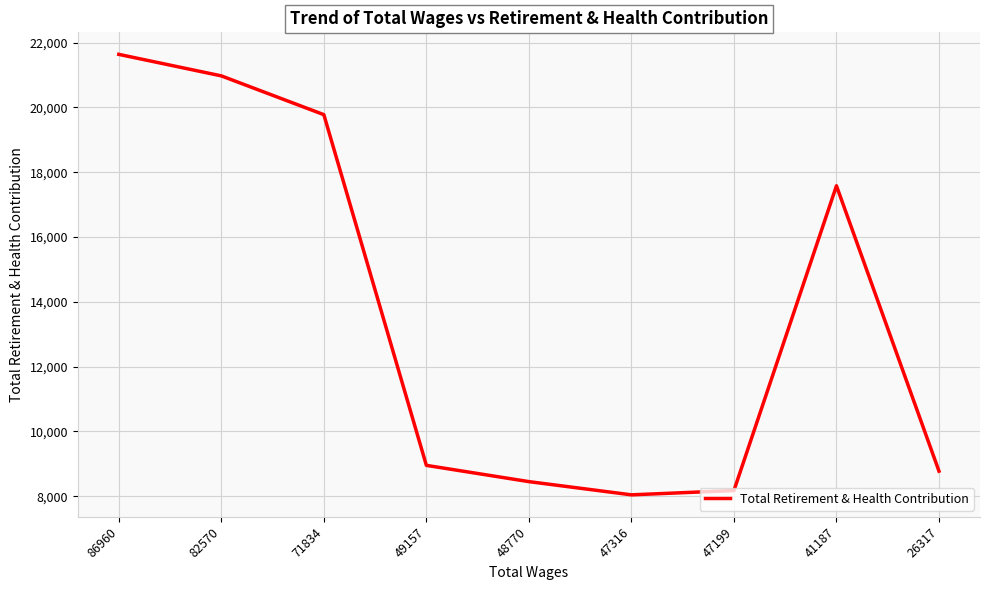

Reading right to left, what are all the values shown in this chart?

26317=8773	41187=17581	47199=8175	47316=8042	48770=8450	49157=8952	71834=19777	82570=20974	86960=21638